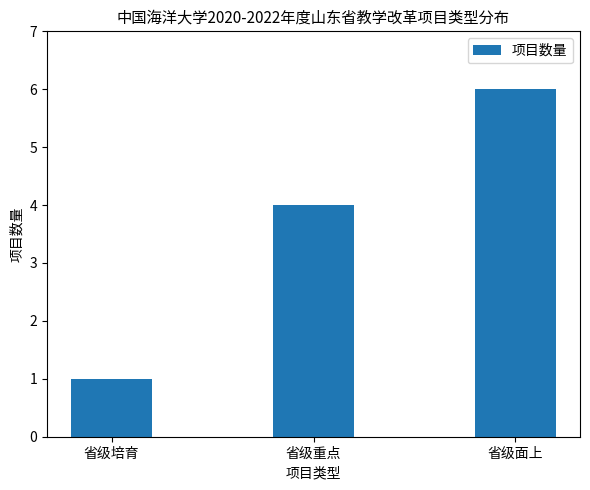

What is the minimum value shown in the chart?

1